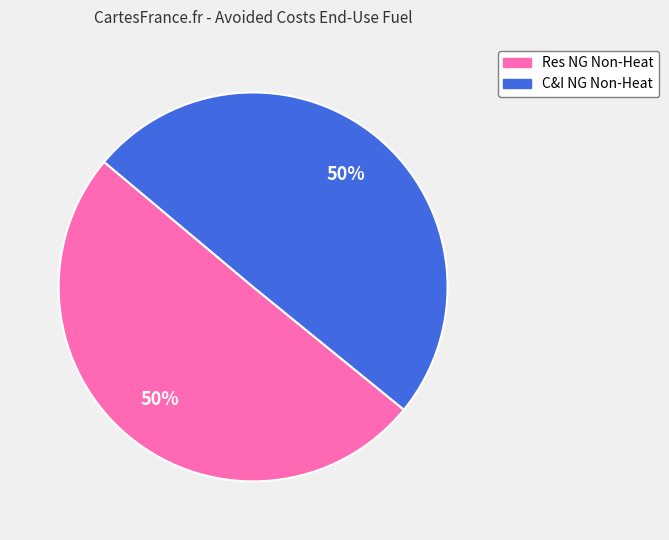

To the nearest percent, what is the average slice percentage?

50%